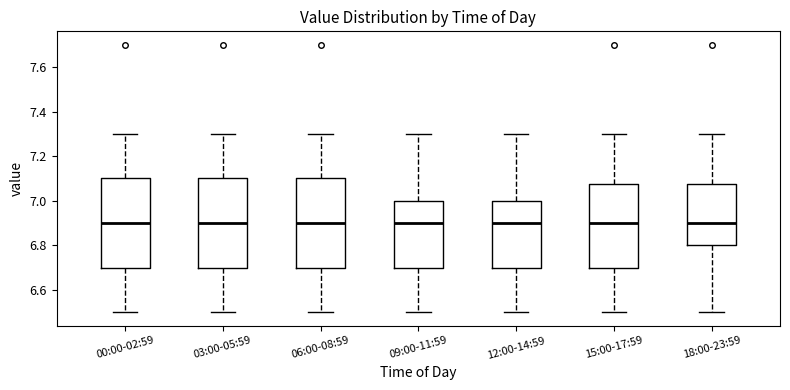

Reading left to right, transcribe this box plot: for each box, give where its median line is, the range the box spans, and where its two whiskers end, as read against the y-axis. The values are not printed on the chart, so give them approximately, as read against the axis.

00:00-02:59: median 6.90, box 6.70 to 7.10, whiskers 6.50 to 7.30
03:00-05:59: median 6.90, box 6.70 to 7.10, whiskers 6.50 to 7.30
06:00-08:59: median 6.90, box 6.70 to 7.10, whiskers 6.50 to 7.30
09:00-11:59: median 6.90, box 6.70 to 7.00, whiskers 6.50 to 7.30
12:00-14:59: median 6.90, box 6.70 to 7.00, whiskers 6.50 to 7.30
15:00-17:59: median 6.90, box 6.70 to 7.08, whiskers 6.50 to 7.30
18:00-23:59: median 6.90, box 6.80 to 7.08, whiskers 6.50 to 7.30